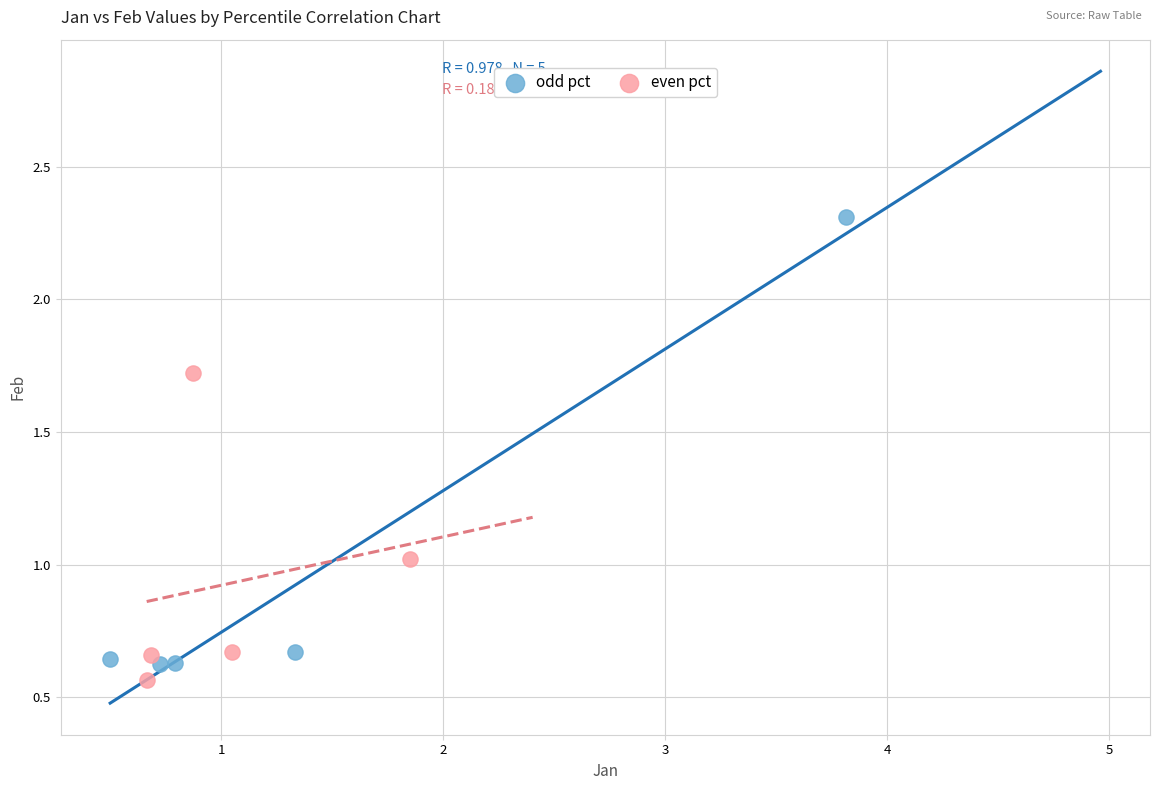

Which series has the largest Y range (max minus min)?

odd pct